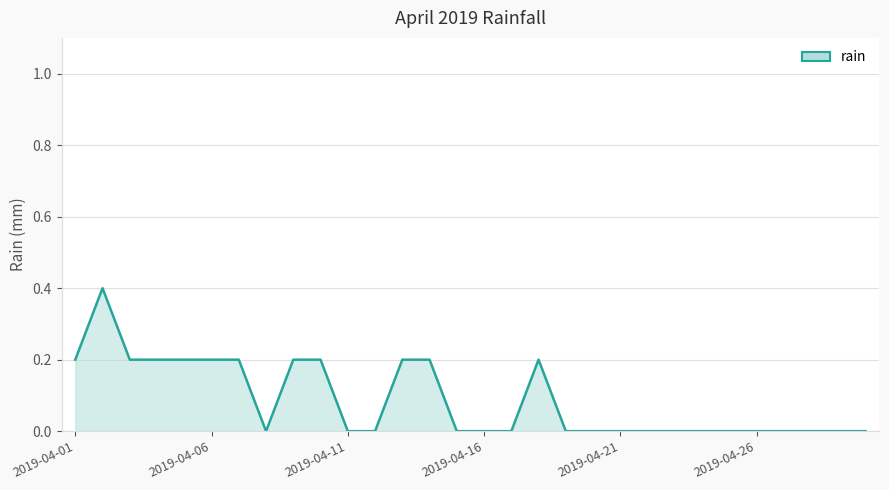

What is the maximum value shown in the chart?

0.4